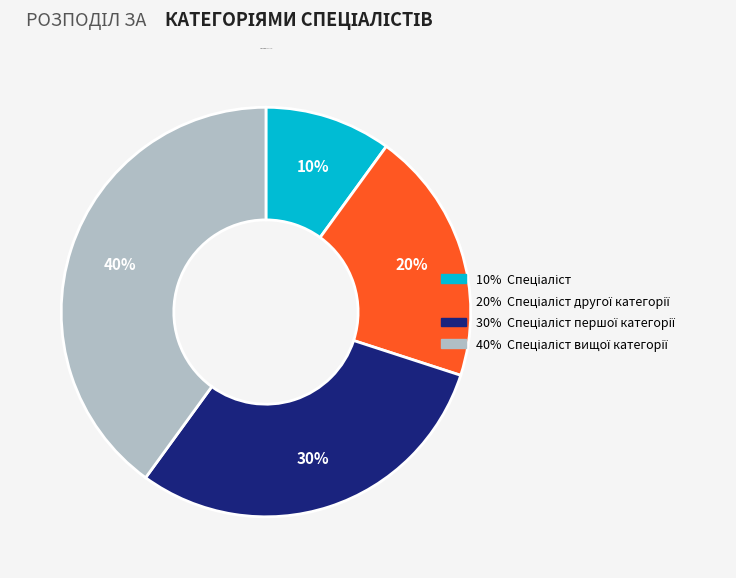

Is there any slice that represents more than half of the pie?

No